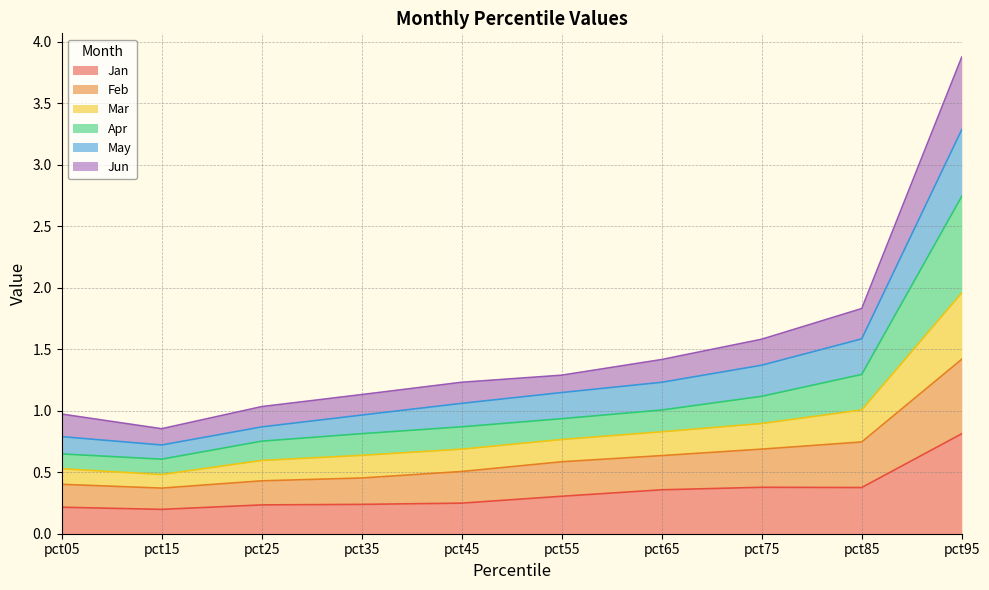

Which category has the highest value in the Jan series?

pct95